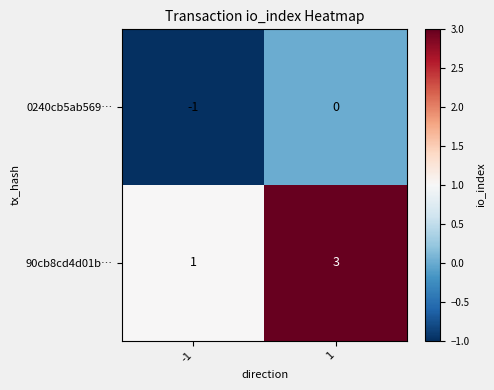

What value does the 90cb8cd4d01b… series have at 1?

3